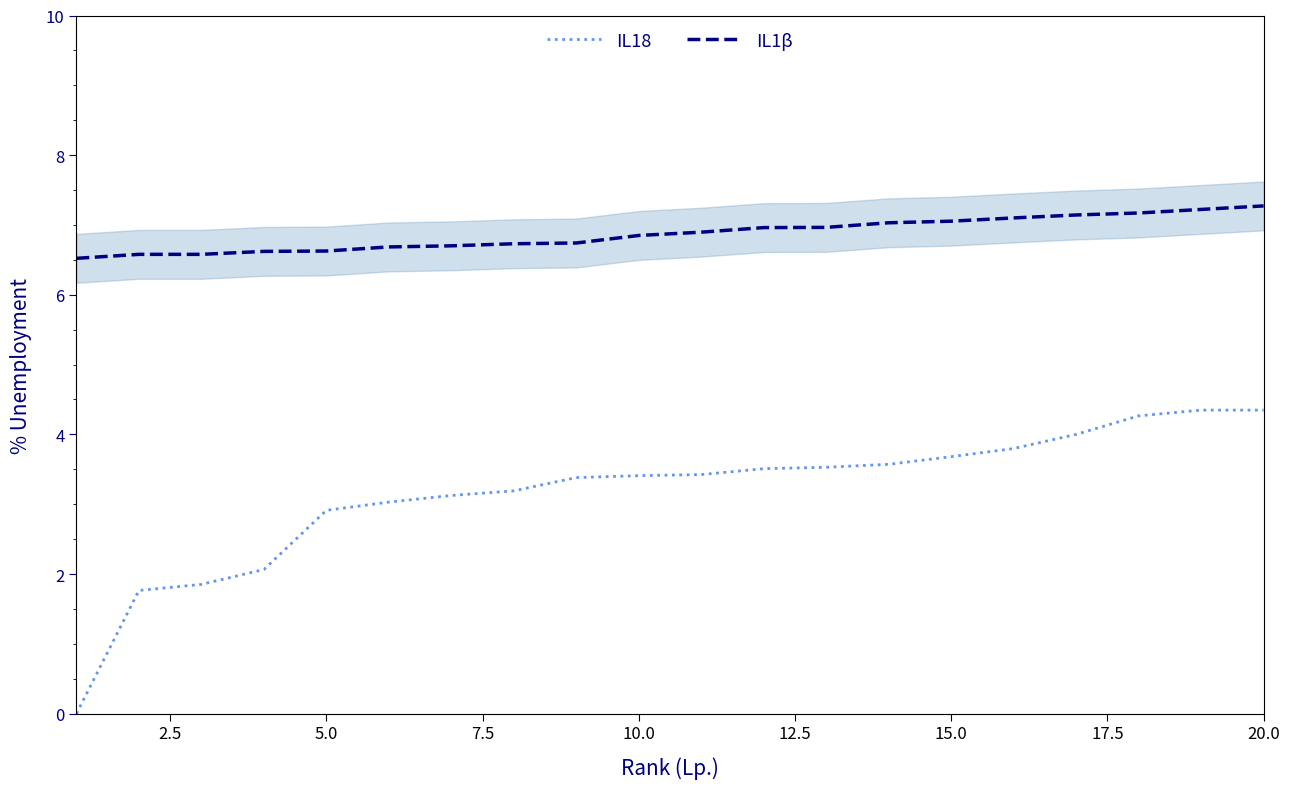

Read the IL1β value at 10.0.

6.8